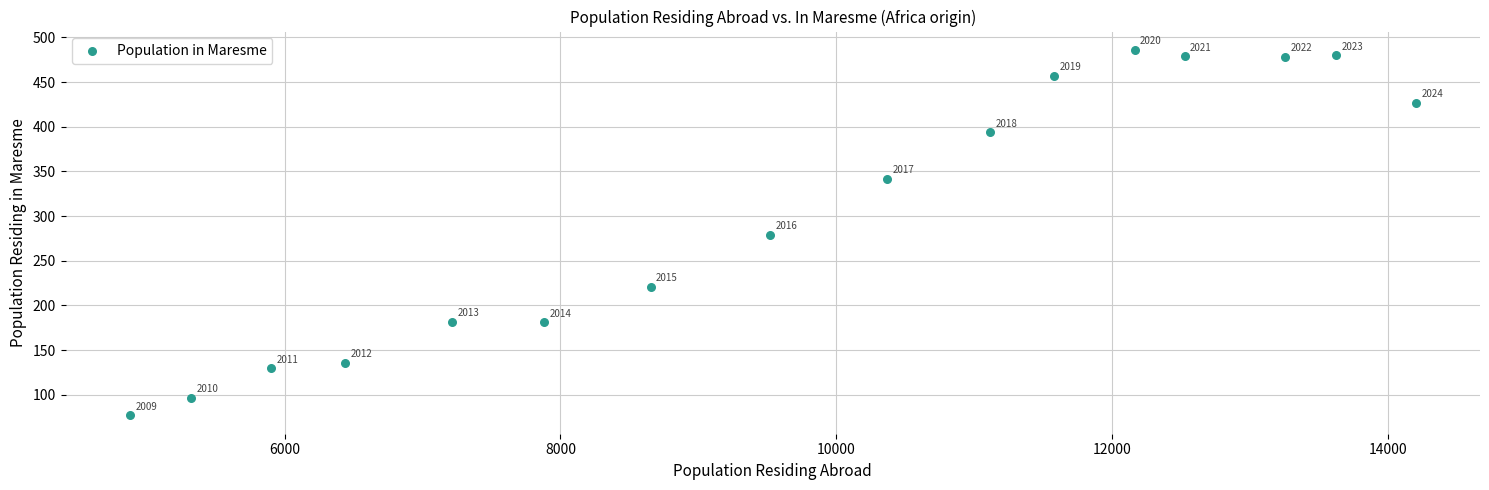

What Y value in the scatter plot is closest to 281?

279